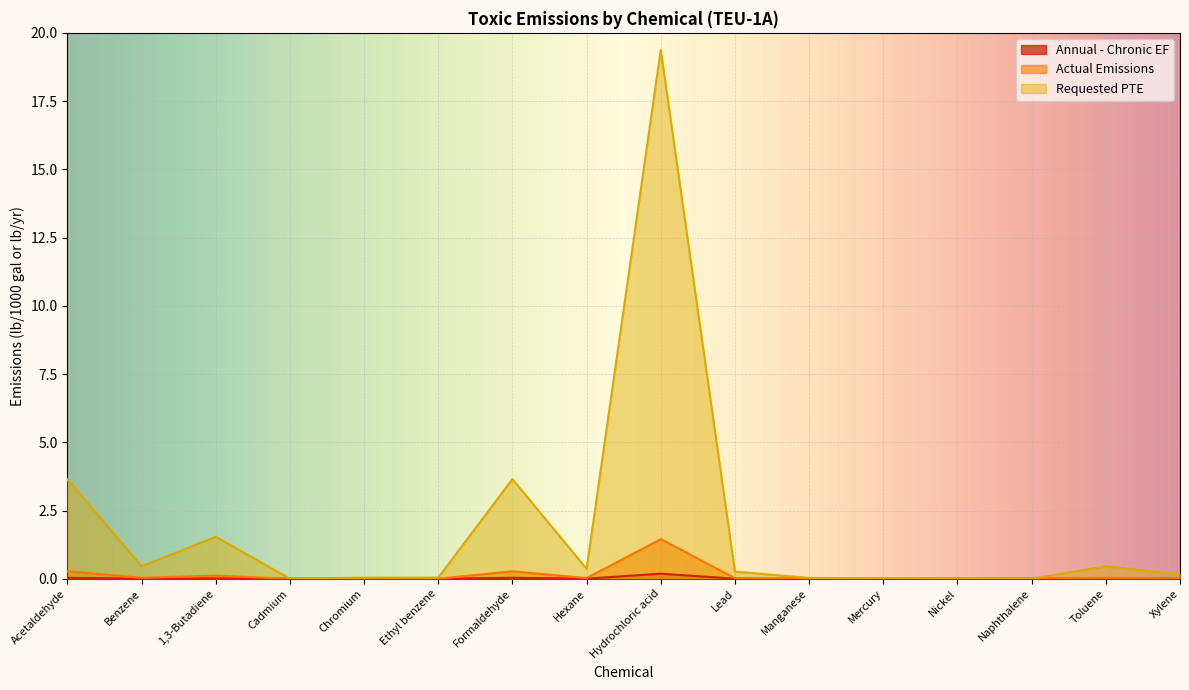

What position from the left is Formaldehyde?

7